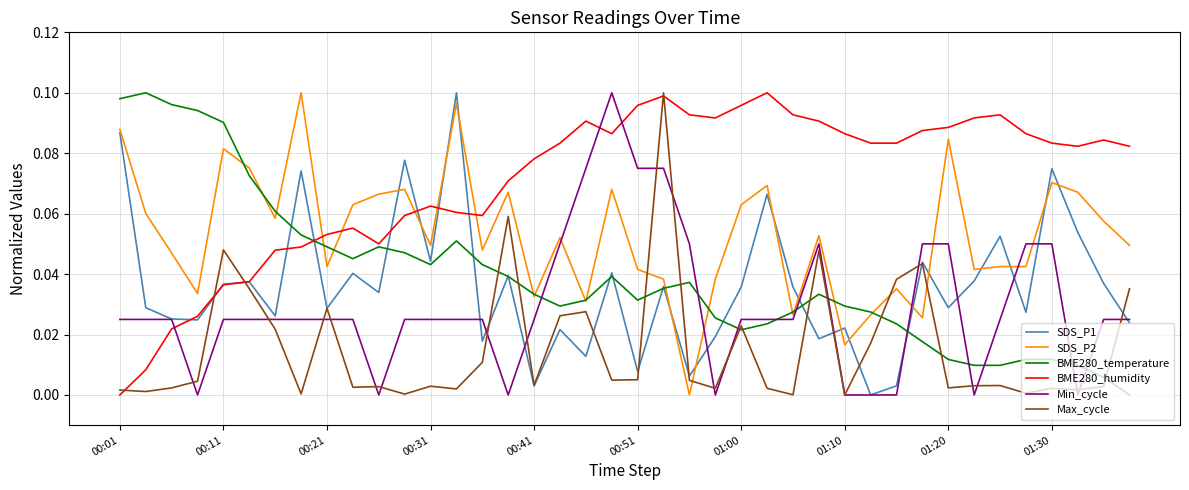

After their last crossing, which series has the higher values: BME280_temperature or Max_cycle?

Max_cycle